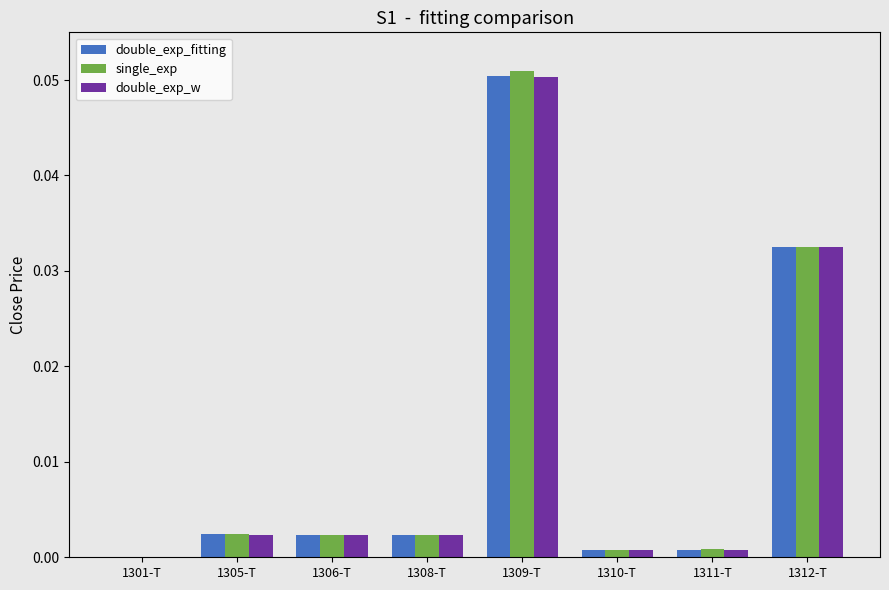

Which category has the highest value across all series?

1309-T